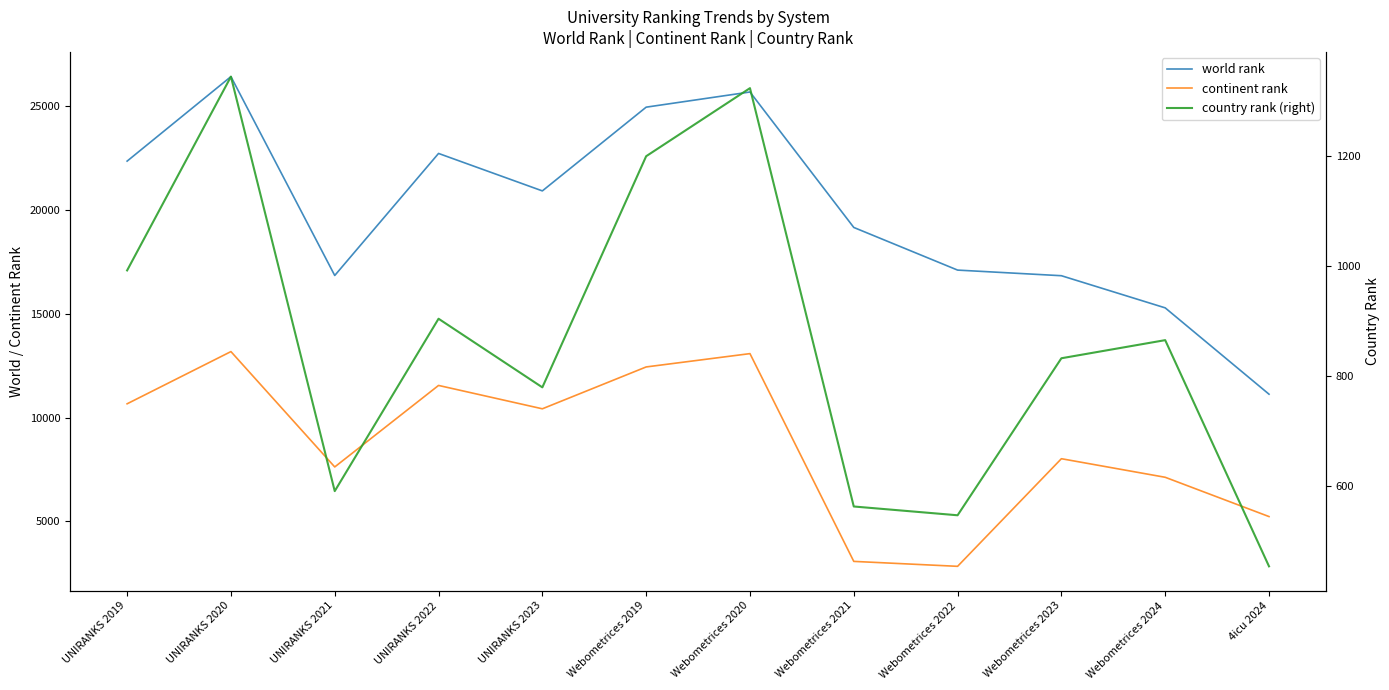

What is the sum of the world rank values at Webometrices 2023 and Webometrices 2021?

36006